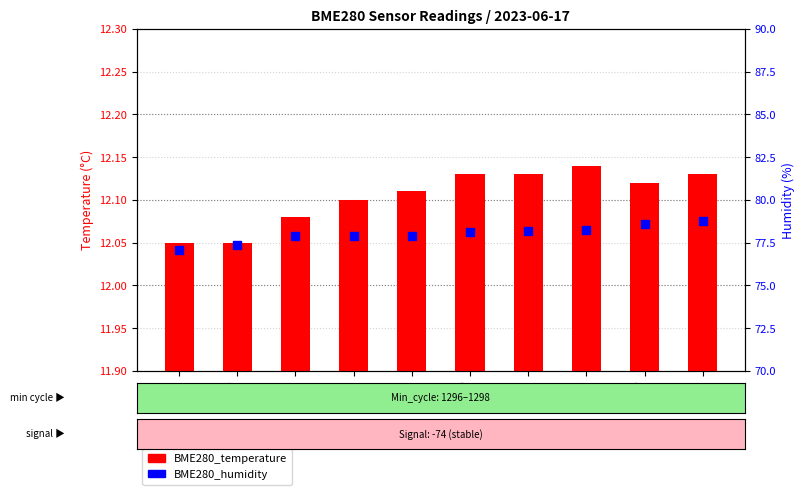

At which category is the sum across all series the highest?

00:29